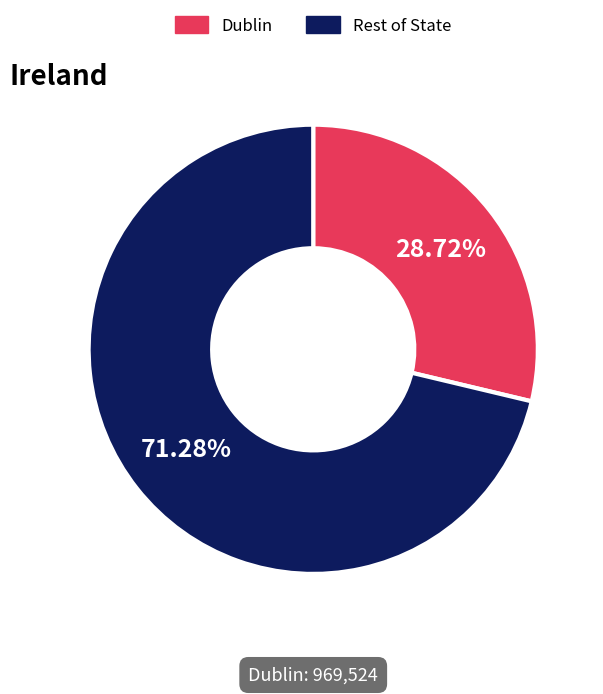

Which slice represents more than half of the pie?

Rest of State